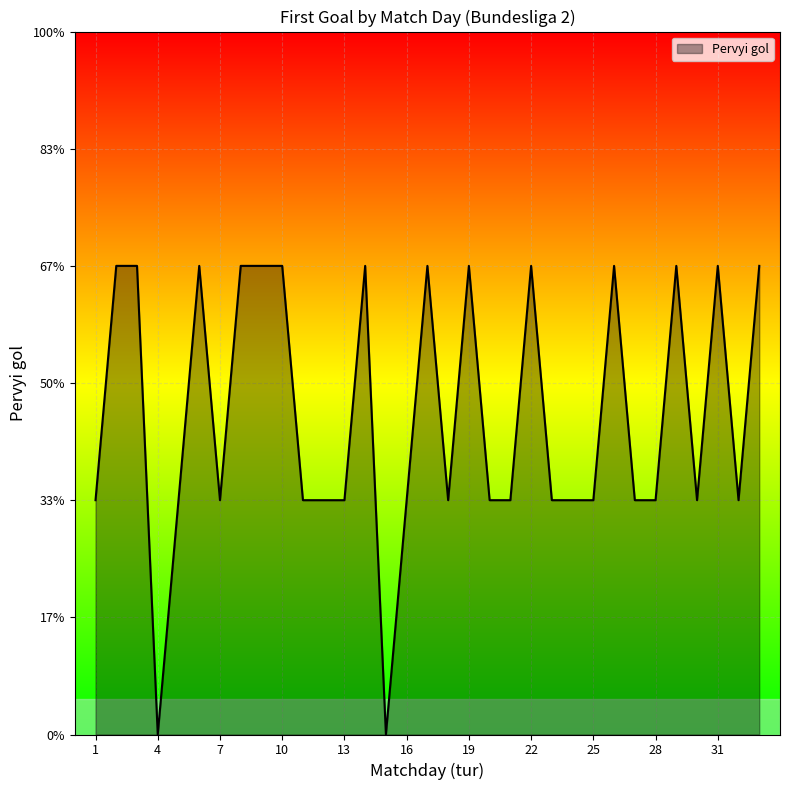

Does the chart display data point markers on the line(s)?

No